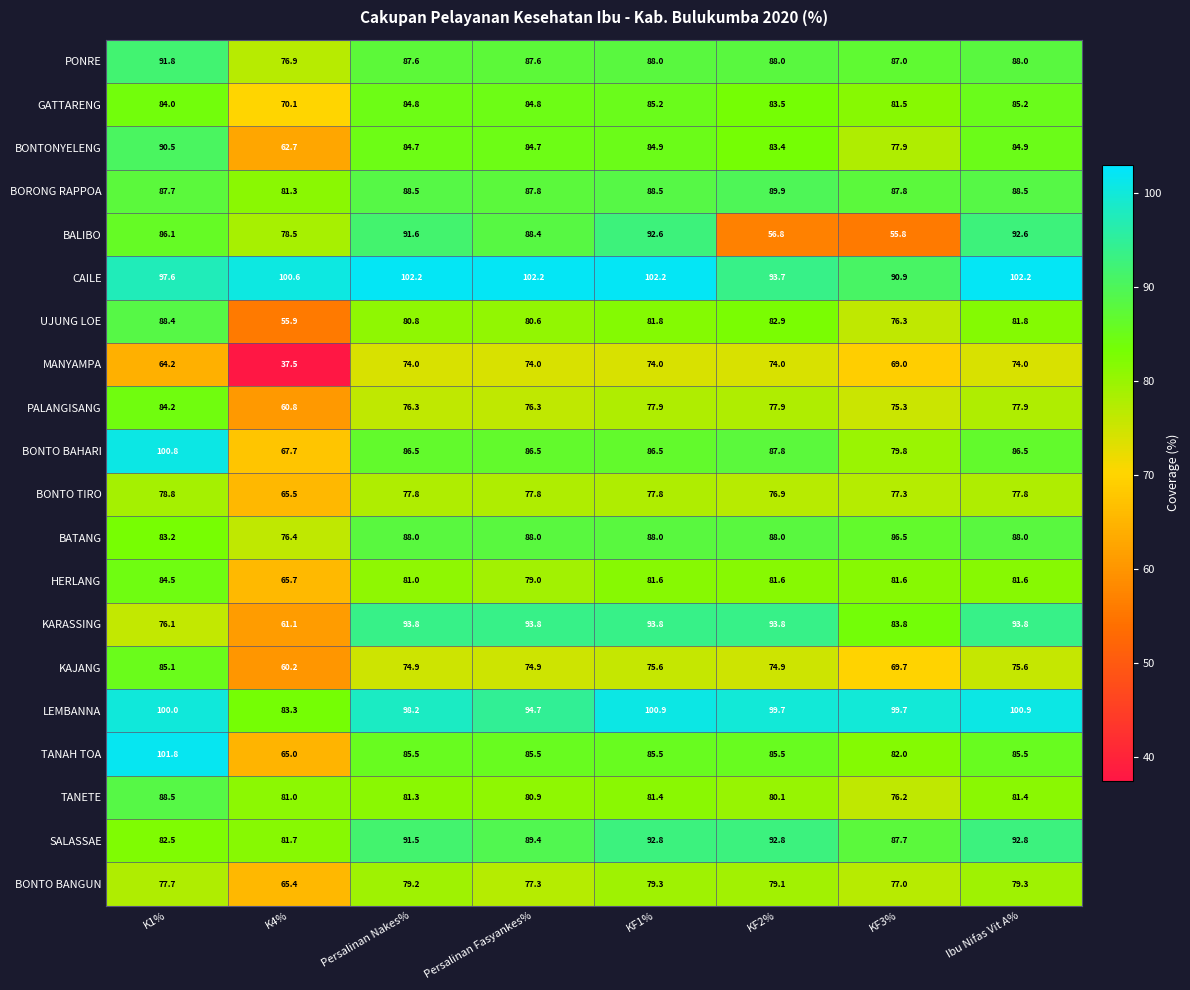

What is the difference between the highest and lowest values at K1%?

37.6